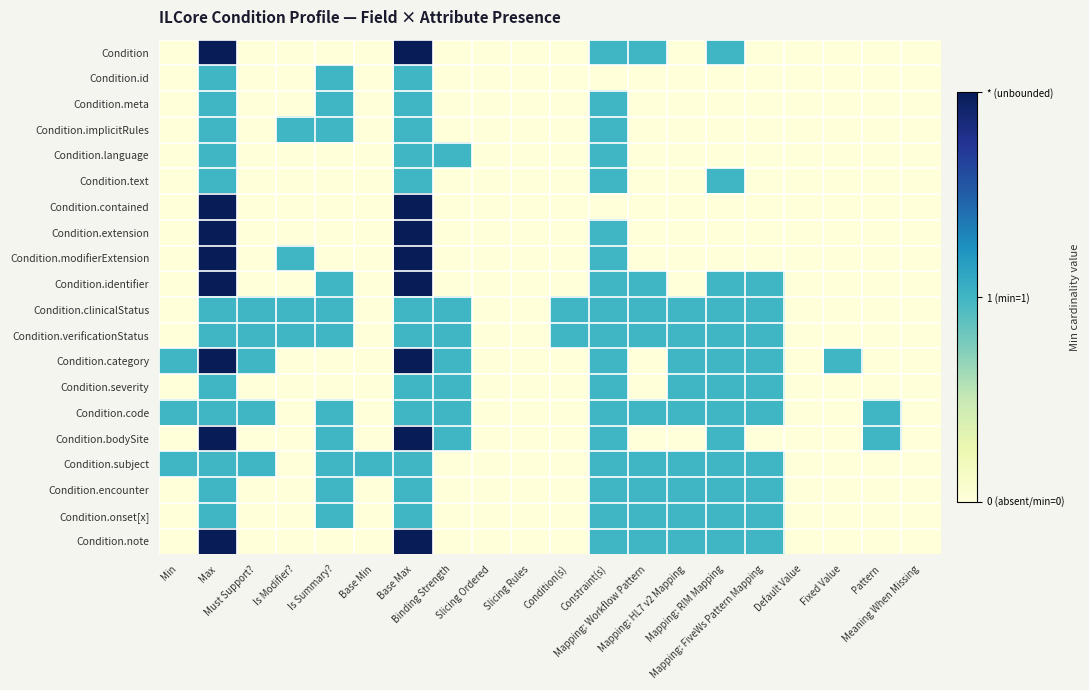

At how many categories does at least one series exceed 1?

2